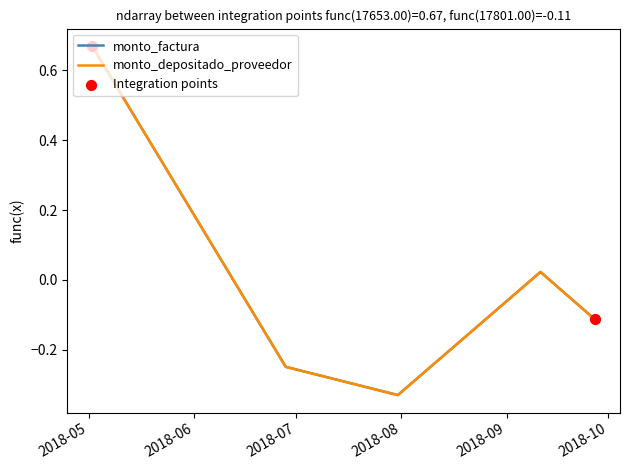

Does the chart have visible grid lines?

No